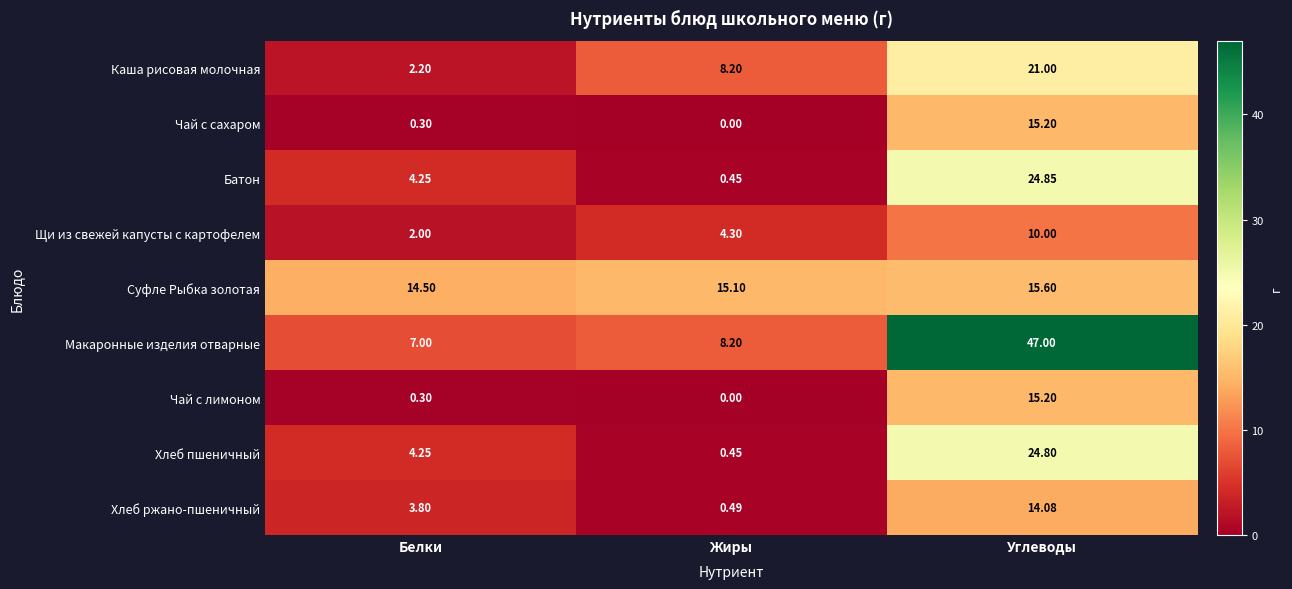

How many values in the Хлеб пшеничный series are below 4?

1